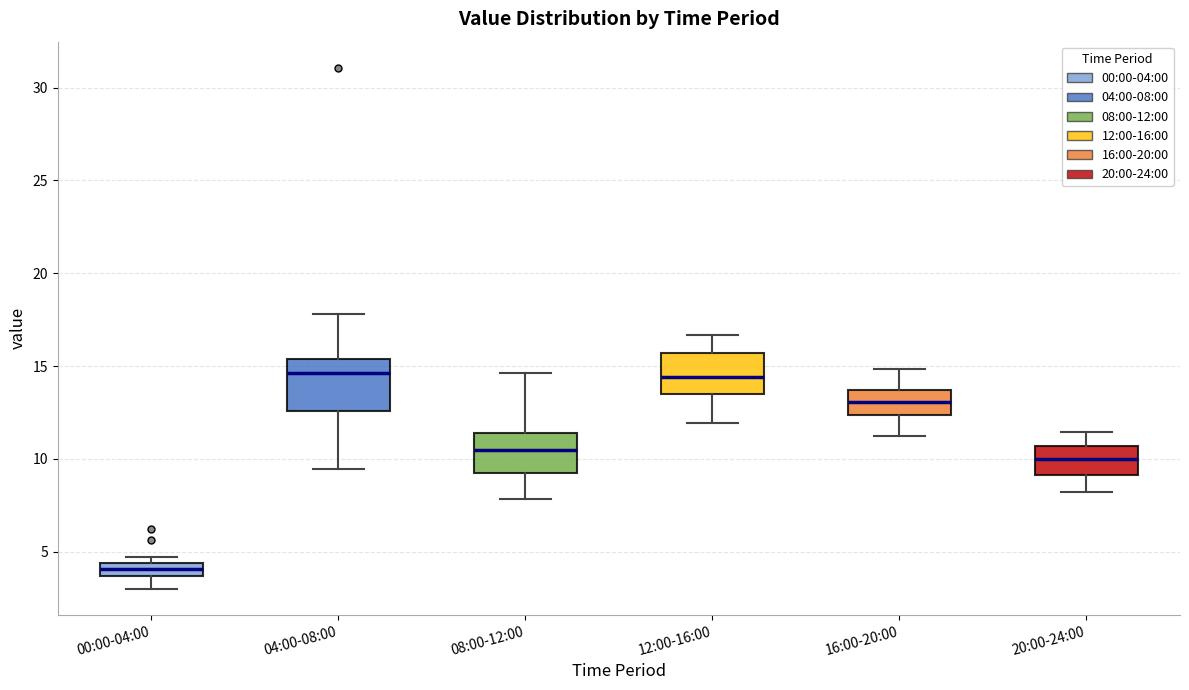

Comparing the boxes themselves (not the whiskers), which one is the tallest?

04:00-08:00